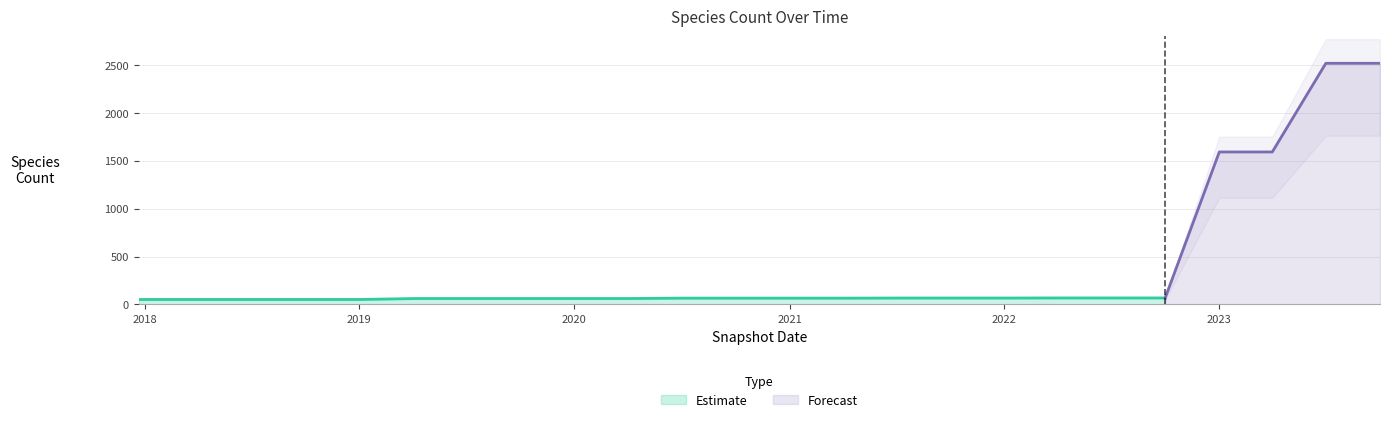

What is the maximum value for Estimate?

68